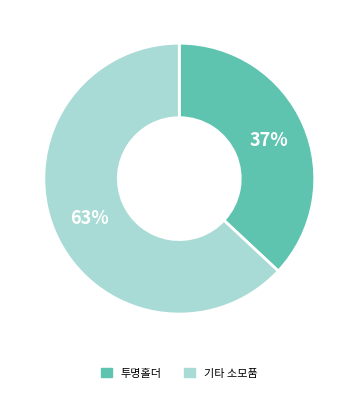

Approximately how many times larger is the value at 기타 소모품 compared to 투명홀더?

1.7